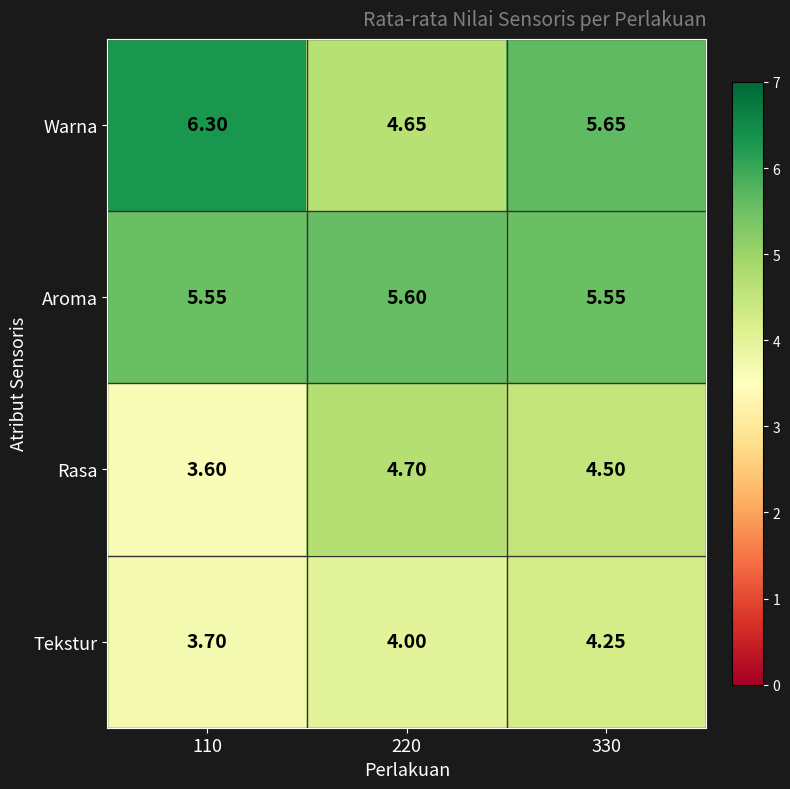

Rank the series by their maximum value, from highest to lowest.

Warna, Aroma, Rasa, Tekstur